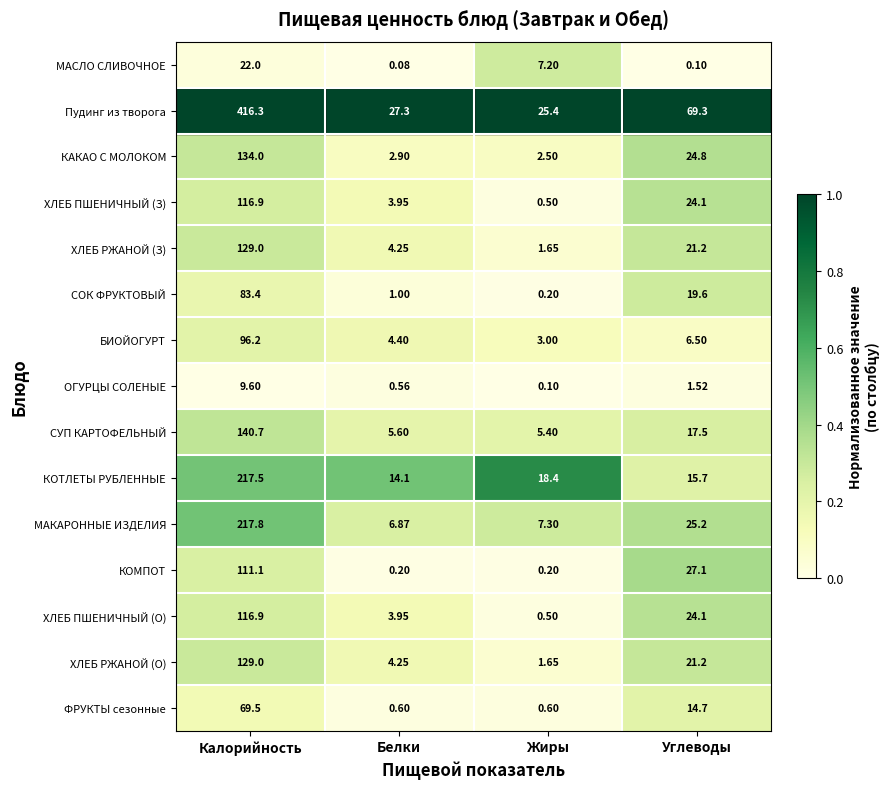

List the labels in order of СУП КАРТОФЕЛЬНЫЙ value, largest first.

Калорийность, Углеводы, Белки, Жиры